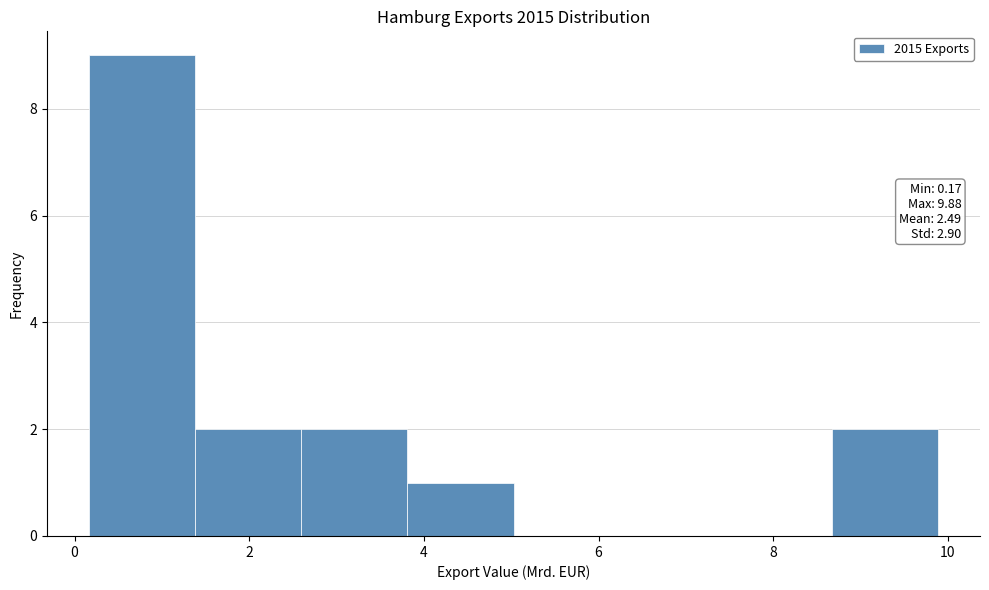

Which range on the x-axis has the tallest bar?

0.2 to 1.4